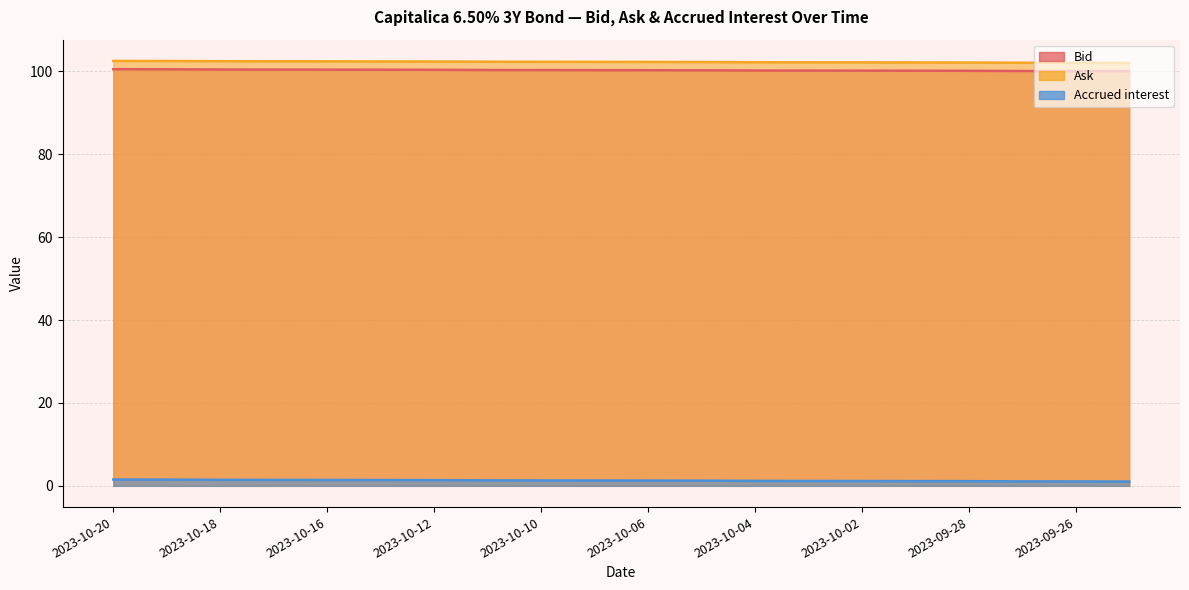

Reading right to left, extract all data points from this chart.

Bid: 2023-09-25=100.0	2023-09-26=100.1	2023-09-27=100.1	2023-09-28=100.1	2023-09-29=100.1	2023-10-02=100.2	2023-10-03=100.2	2023-10-04=100.2	2023-10-05=100.3	2023-10-06=100.3	2023-10-09=100.3	2023-10-10=100.3	2023-10-11=100.3	2023-10-12=100.4	2023-10-13=100.4	2023-10-16=100.4	2023-10-17=100.4	2023-10-18=100.4	2023-10-19=100.5	2023-10-20=100.5
Ask: 2023-09-25=102.0	2023-09-26=102.1	2023-09-27=102.1	2023-09-28=102.1	2023-09-29=102.1	2023-10-02=102.2	2023-10-03=102.2	2023-10-04=102.2	2023-10-05=102.3	2023-10-06=102.3	2023-10-09=102.3	2023-10-10=102.3	2023-10-11=102.3	2023-10-12=102.4	2023-10-13=102.4	2023-10-16=102.4	2023-10-17=102.4	2023-10-18=102.4	2023-10-19=102.5	2023-10-20=102.5
Accrued interest: 2023-09-25=1.0	2023-09-26=1.1	2023-09-27=1.1	2023-09-28=1.1	2023-09-29=1.1	2023-10-02=1.2	2023-10-03=1.2	2023-10-04=1.2	2023-10-05=1.3	2023-10-06=1.3	2023-10-09=1.3	2023-10-10=1.3	2023-10-11=1.3	2023-10-12=1.4	2023-10-13=1.4	2023-10-16=1.4	2023-10-17=1.4	2023-10-18=1.4	2023-10-19=1.5	2023-10-20=1.5